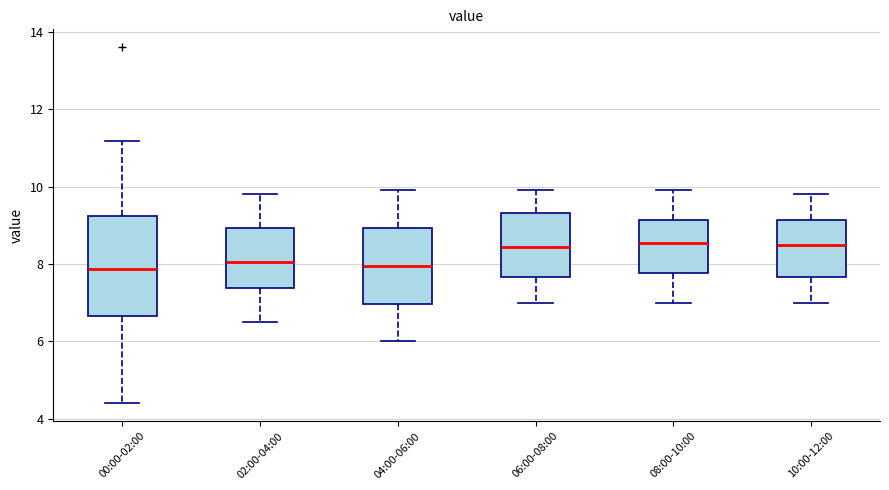

Which box is the tallest, from its lower edge to its upper edge?

00:00-02:00